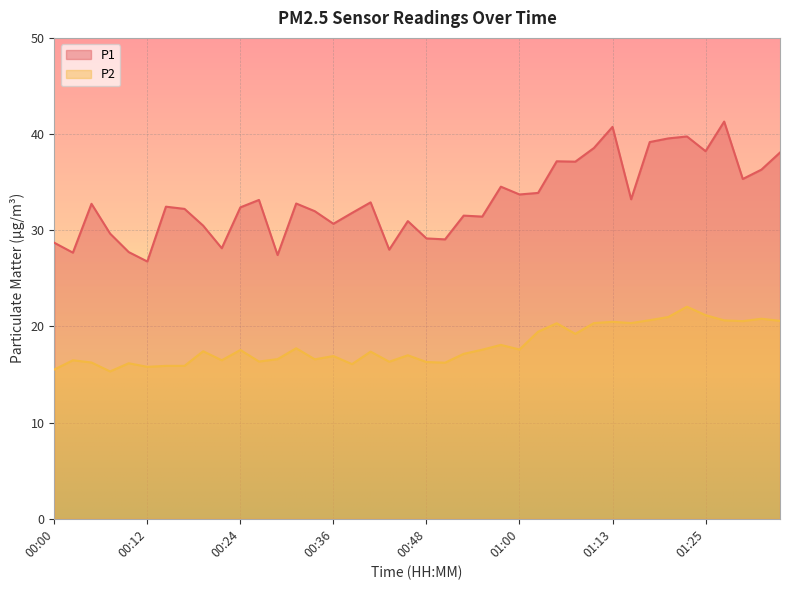

What is the value of the P1 point at the 4th from the left?

29.6